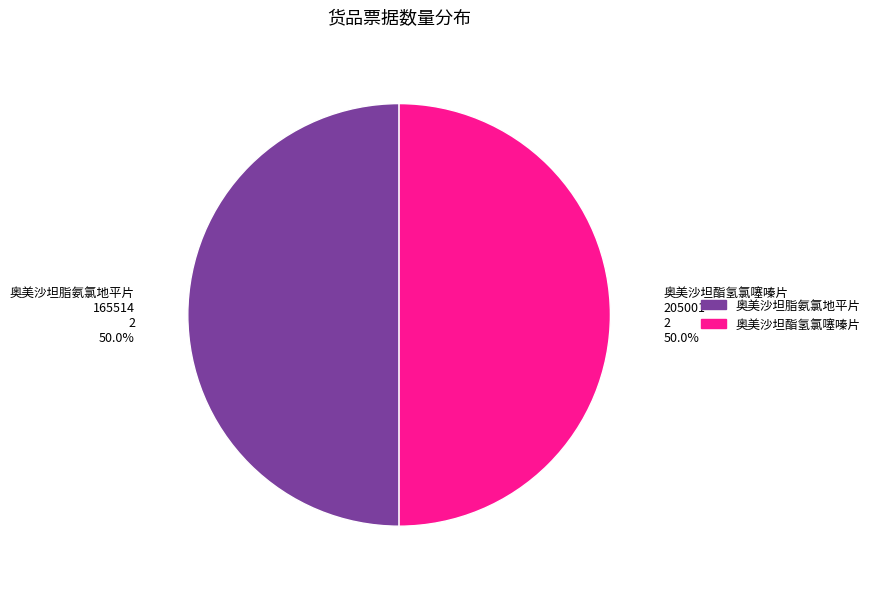

What portion of the pie excludes 奥美沙坦脂氨氯地平片 165514 2 50.0%?

50.0%